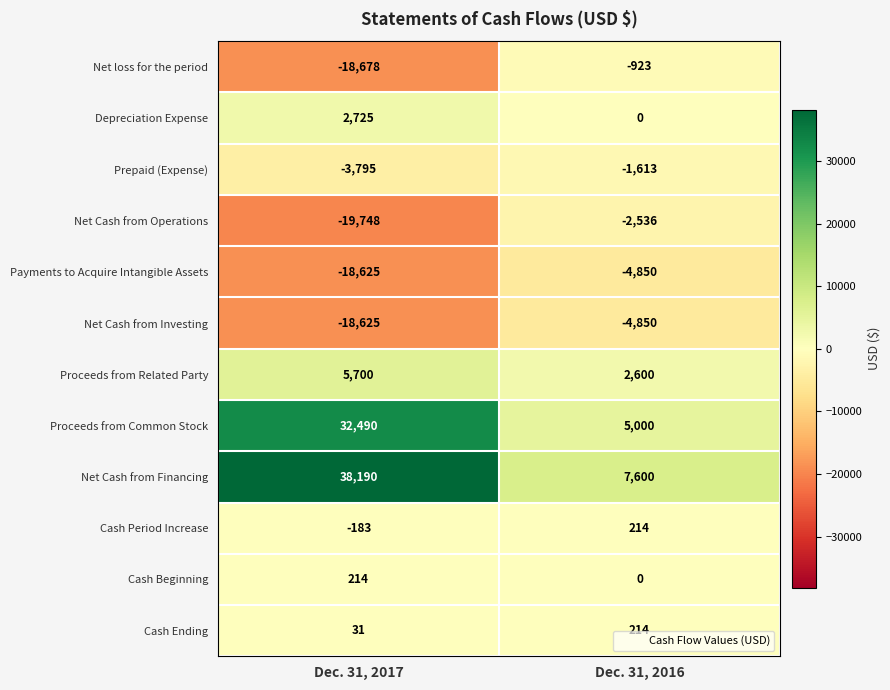

Which series has the largest total across all categories?

Net Cash from Financing